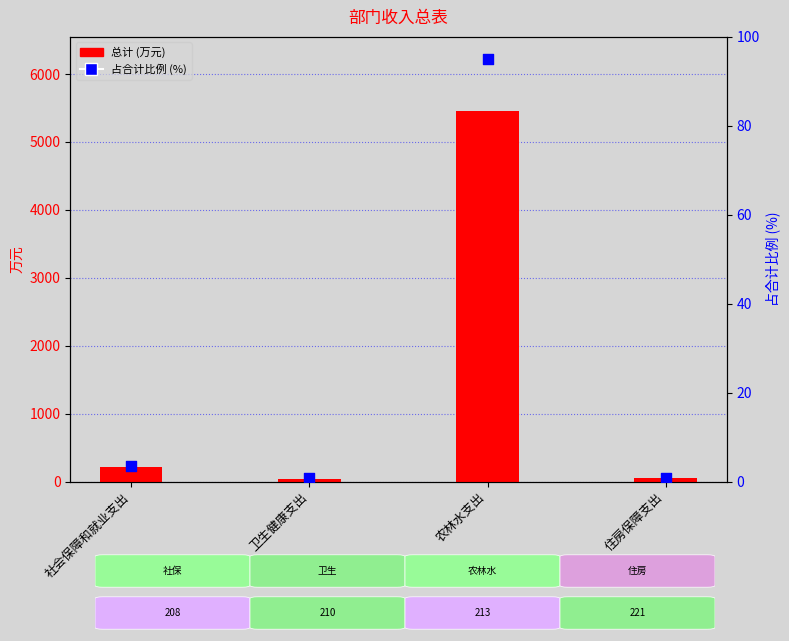

At which category is the sum across all series the highest?

农林水支出